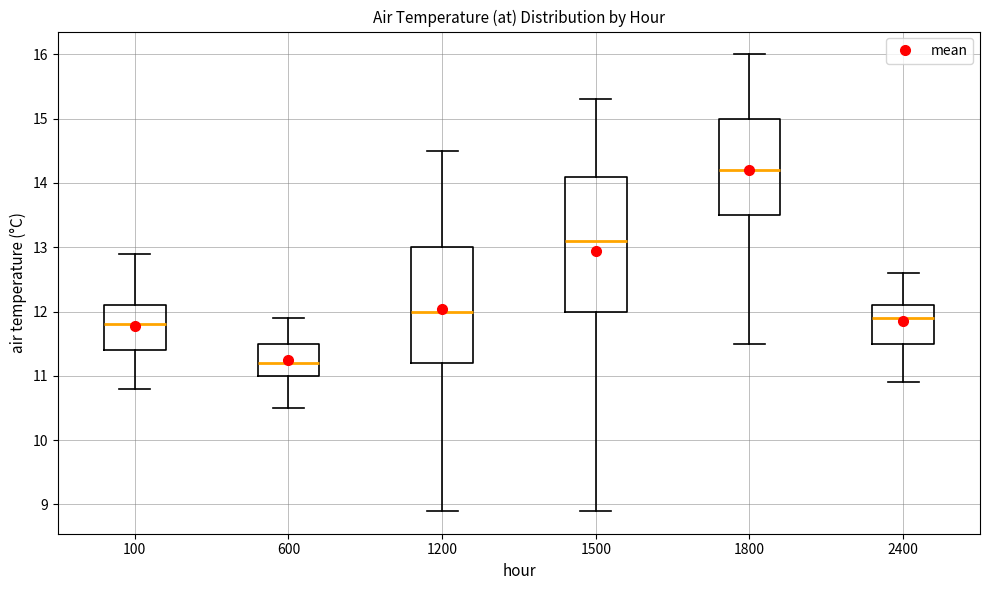

Reading left to right, transcribe this box plot: for each box, give where its median line is, the range the box spans, and where its two whiskers end, as read against the y-axis. The values are not printed on the chart, so give them approximately, as read against the axis.

100: median 11.8, box 11.4 to 12.1, whiskers 10.8 to 12.9
600: median 11.2, box 11.0 to 11.5, whiskers 10.5 to 11.9
1200: median 12.0, box 11.2 to 13.0, whiskers 8.9 to 14.5
1500: median 13.1, box 12.0 to 14.1, whiskers 8.9 to 15.3
1800: median 14.2, box 13.5 to 15.0, whiskers 11.5 to 16.0
2400: median 11.9, box 11.5 to 12.1, whiskers 10.9 to 12.6